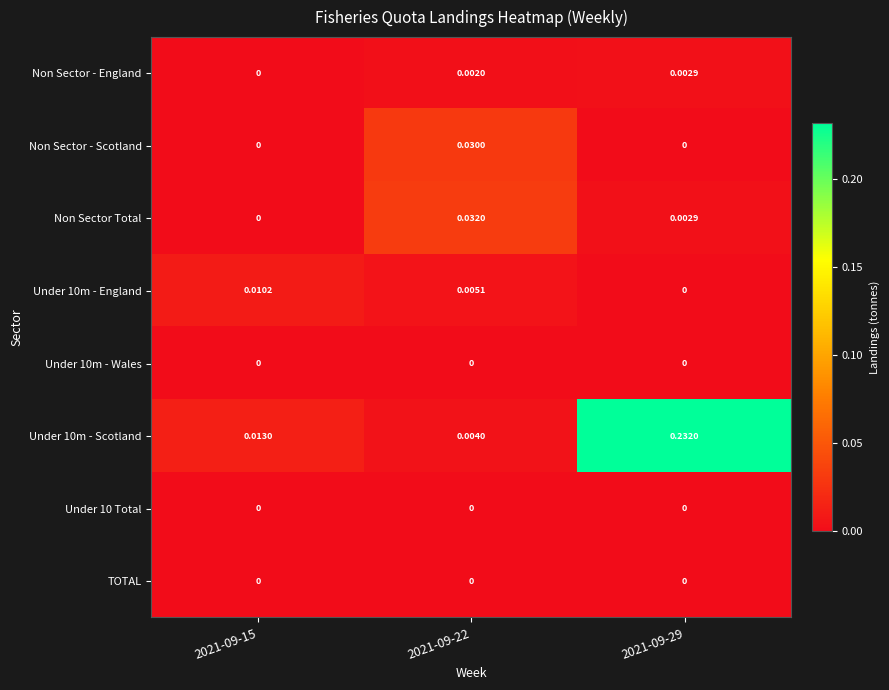

Is the value of Under 10m - England at 2021-09-22 greater than the value of Non Sector Total at 2021-09-22?

No